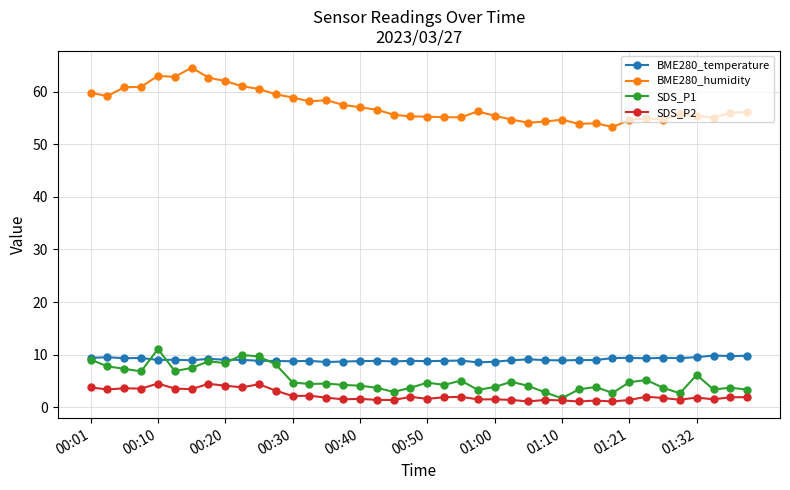

True or false: SDS_P2 has more than 2 points higher than both neighbors.

True